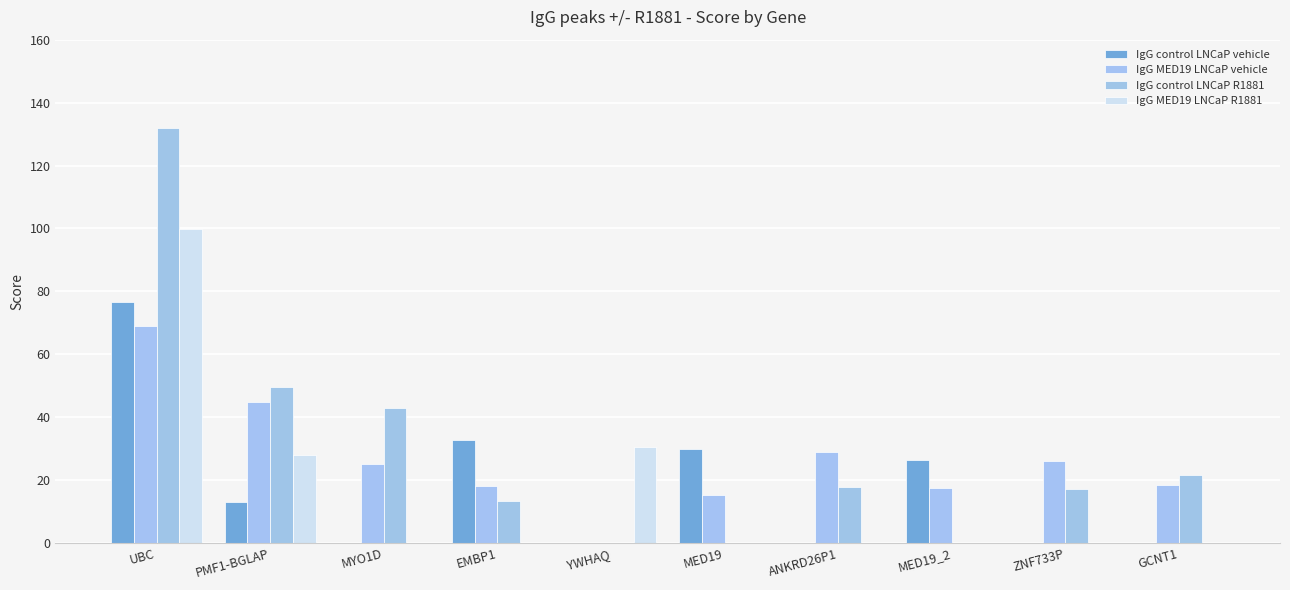

Count the number of data series in this chart.

4